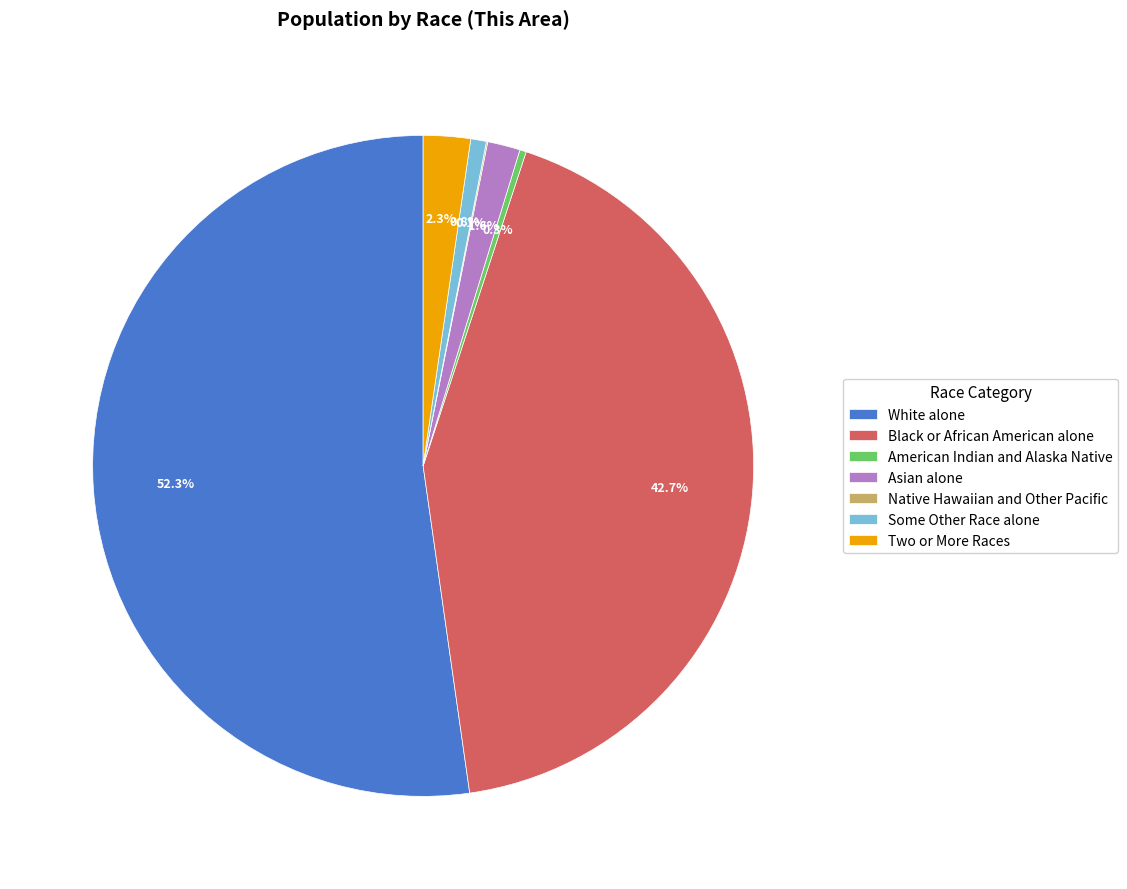

Between Some Other Race alone and Two or More Races, which is larger?

Two or More Races